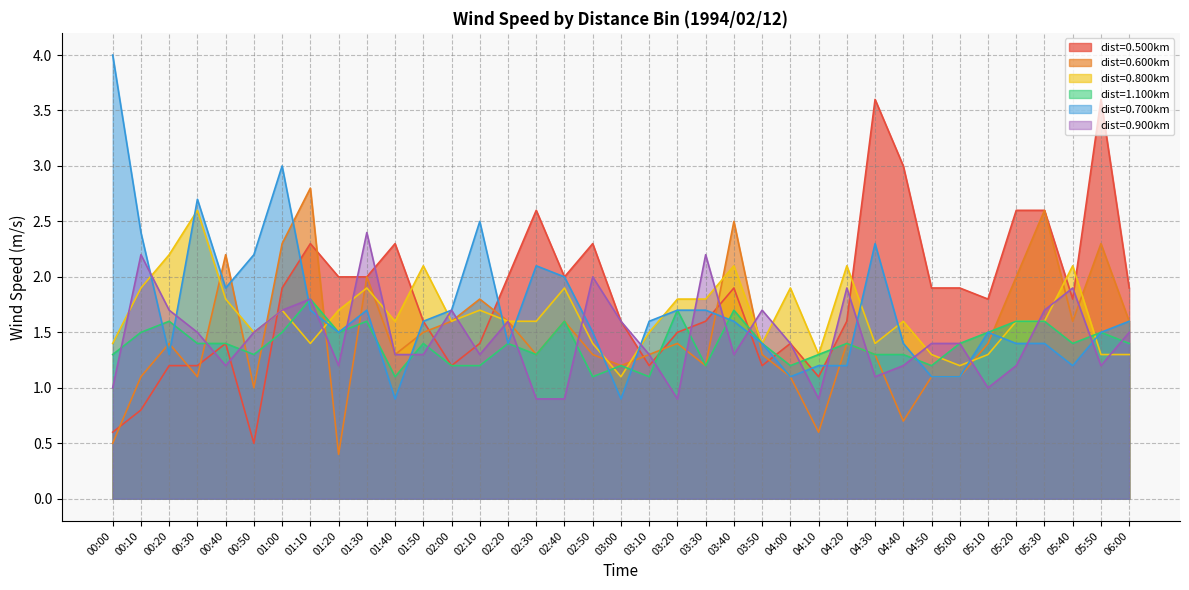

Rank the series at 01:00 from lowest to highest value.

1.100, 0.800, 0.900, 0.500, 0.600, 0.700